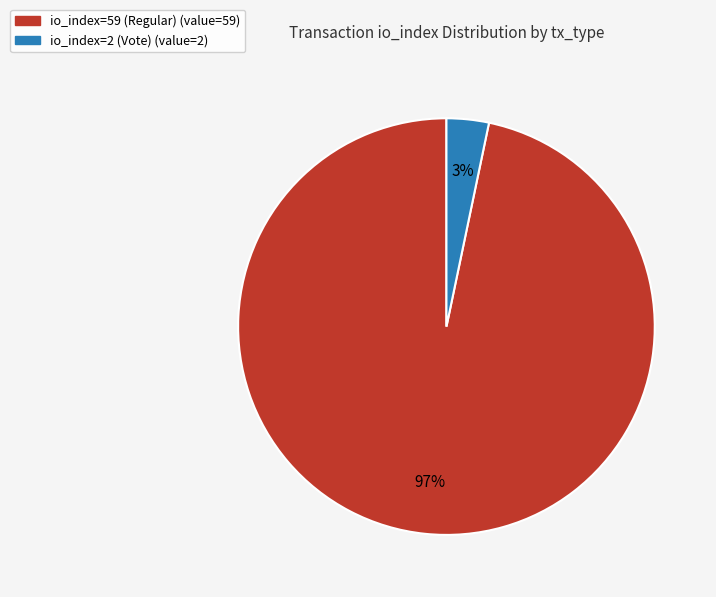

Is it true that io_index=2 (Vote) is 3% of the pie?

True